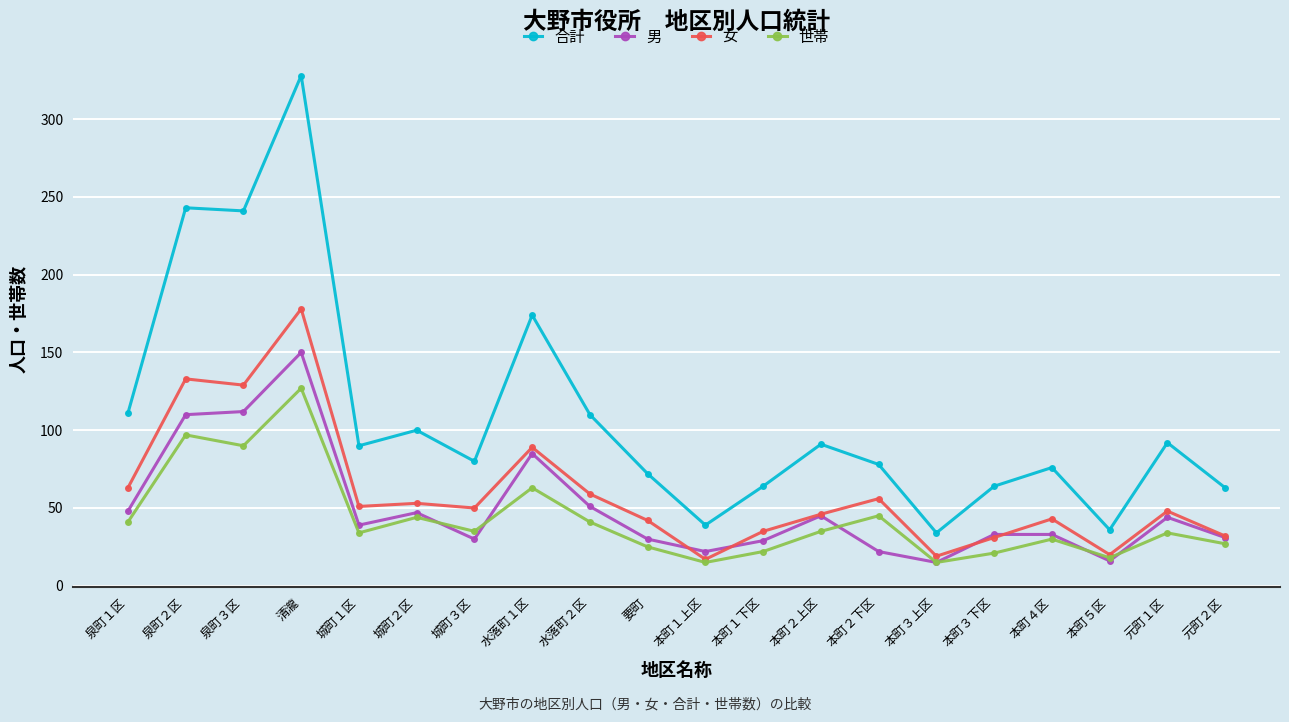

At which label does 合計 first exceed 90?

泉町１区